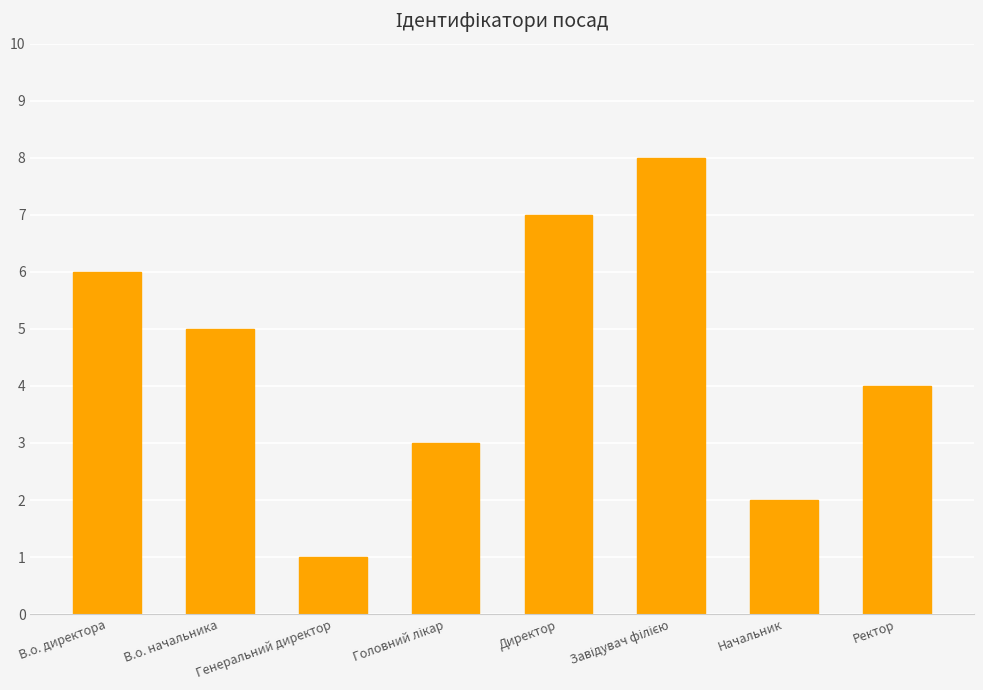

Is it true that the value at Начальник is 2?

True